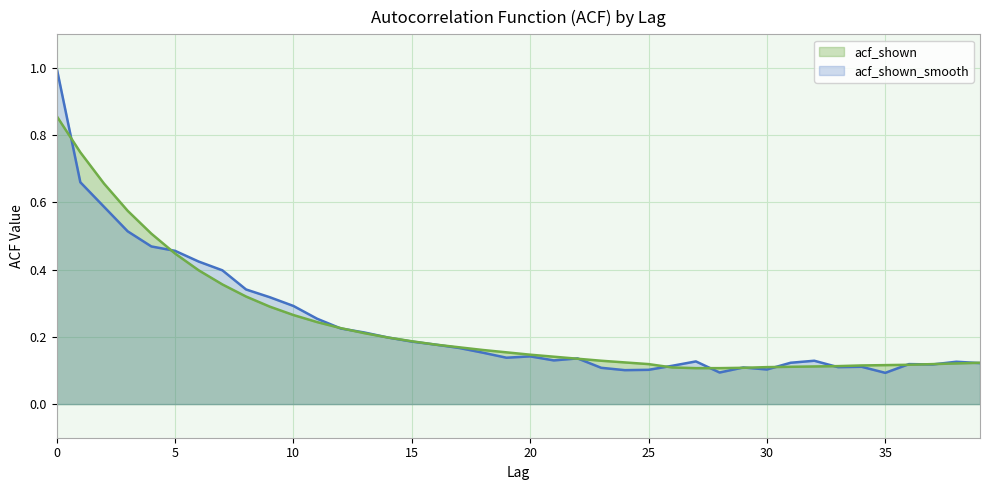

What is the greatest value displayed?

1.0